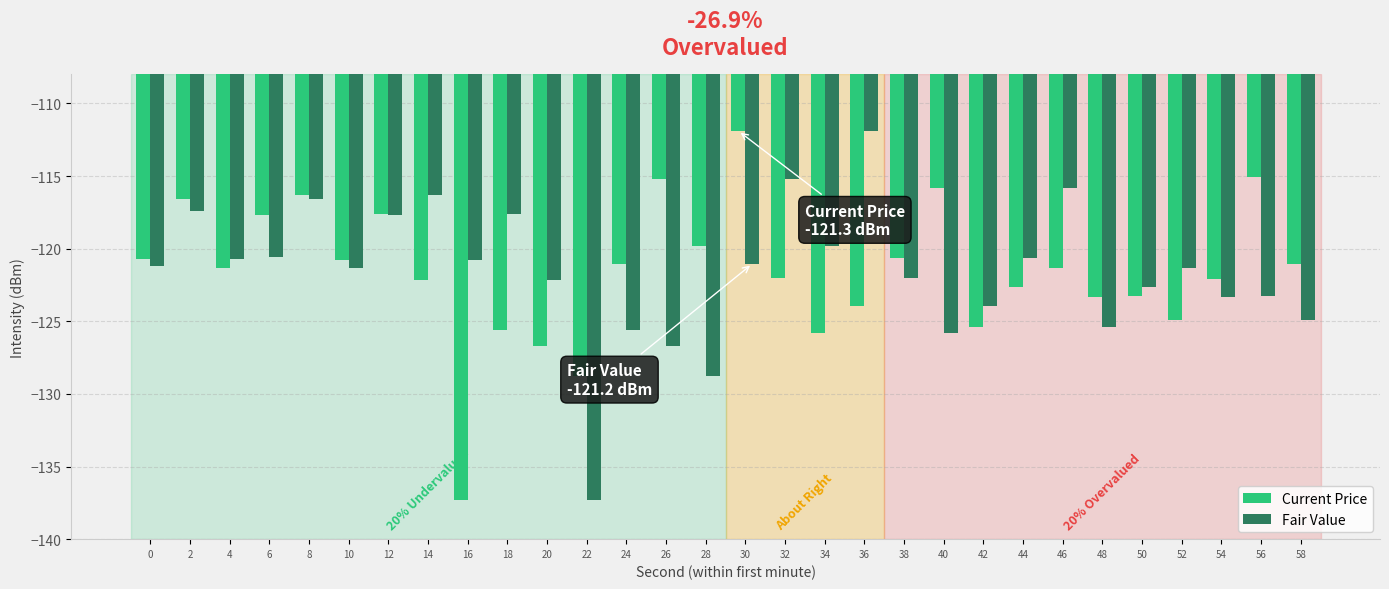

Rank the series at 48 from highest to lowest value.

Current Price, Fair Value